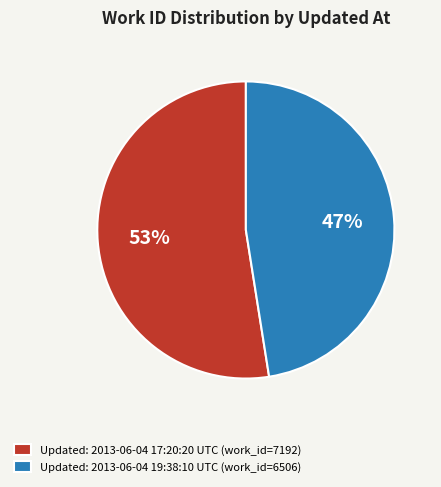

To the nearest percent, what is the combined percentage of Updated: 2013-06-04 17:20:20 UTC (work_id=7192) and Updated: 2013-06-04 19:38:10 UTC (work_id=6506)?

100%